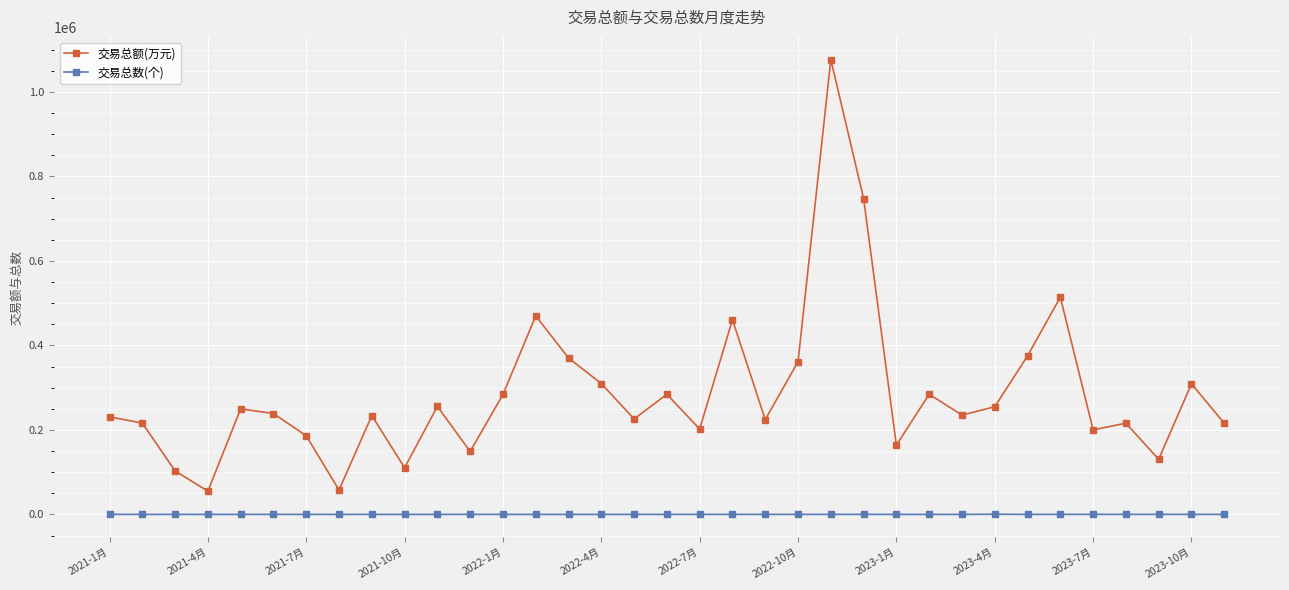

True or false: 交易总数(个) has more than 2 points higher than both neighbors.

True